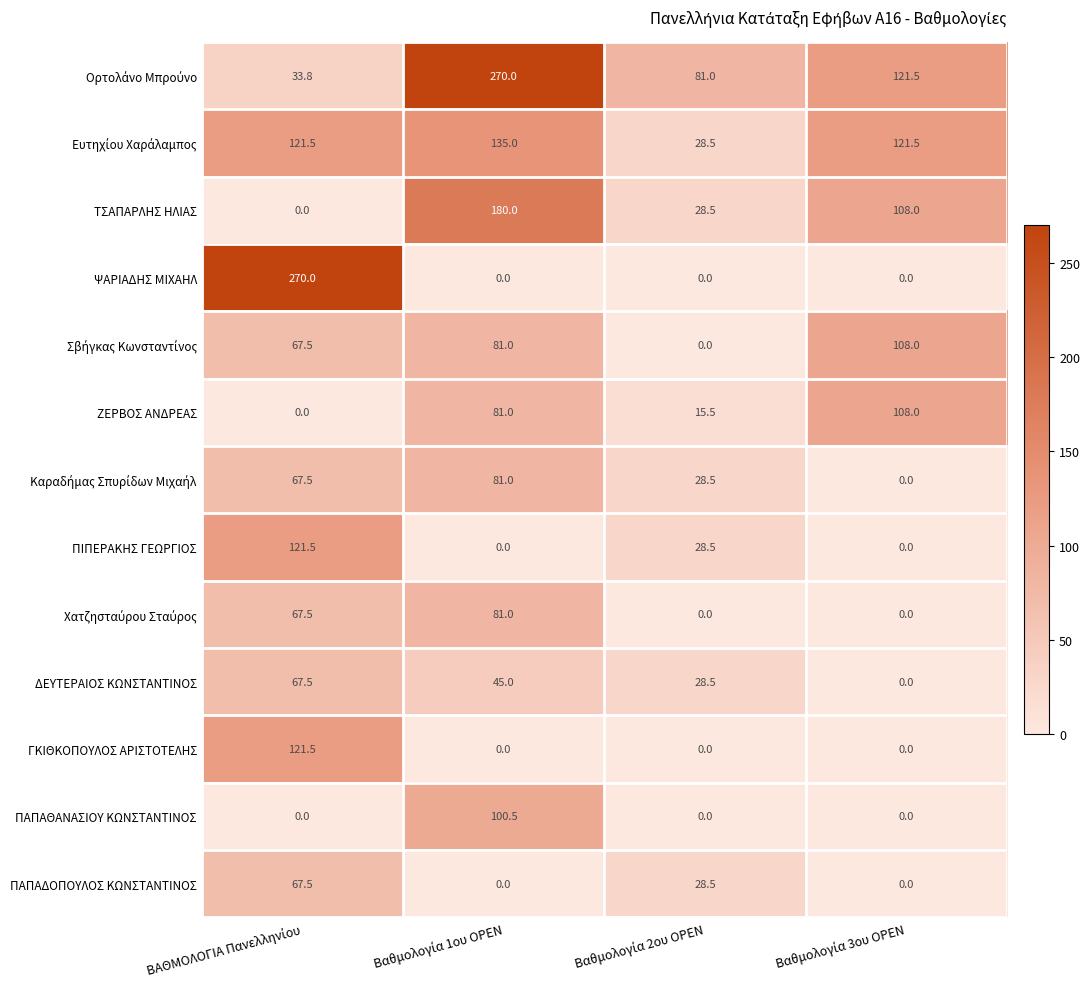

Which series has the widest spread of values?

ΨΑΡΙΑΔΗΣ ΜΙΧΑΗΛ